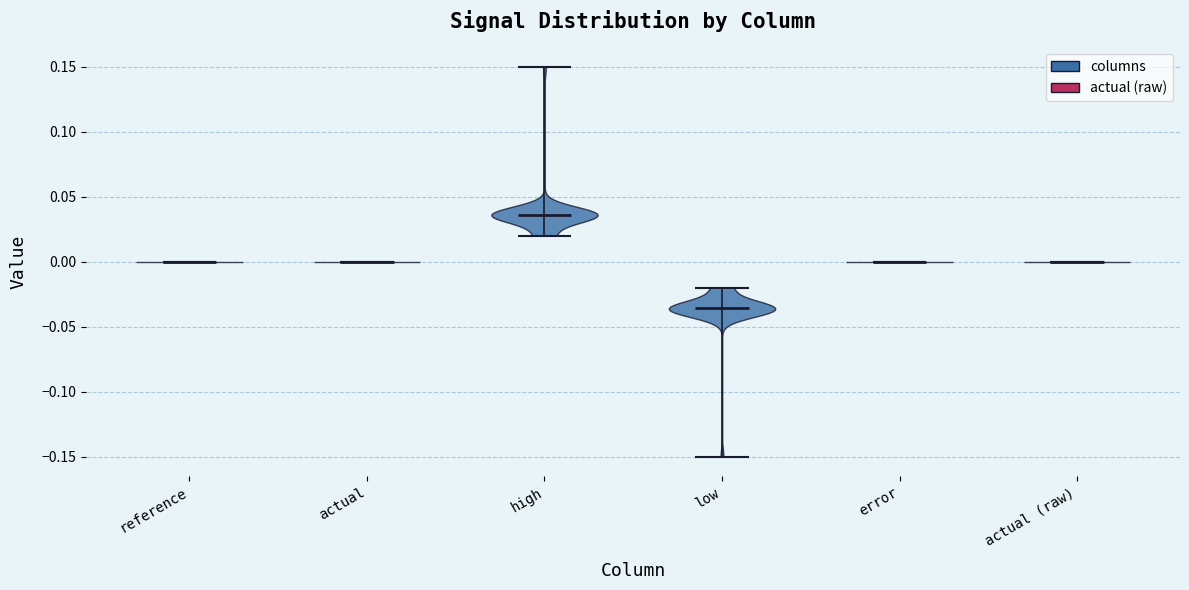

Reading left to right, read every violin against the y-axis: where its median line is, and the lowest and highest points it reaches. The values are not printed on the chart, so give them approximately, as read against the axis.

reference: median line 0.000, lowest point 0.000, highest point 0.000
actual: median line 0.000, lowest point 0.000, highest point 0.000
high: median line 0.035, lowest point 0.020, highest point 0.150
low: median line -0.035, lowest point -0.150, highest point -0.020
error: median line 0.000, lowest point 0.000, highest point 0.000
actual (raw): median line 0.000, lowest point 0.000, highest point 0.000